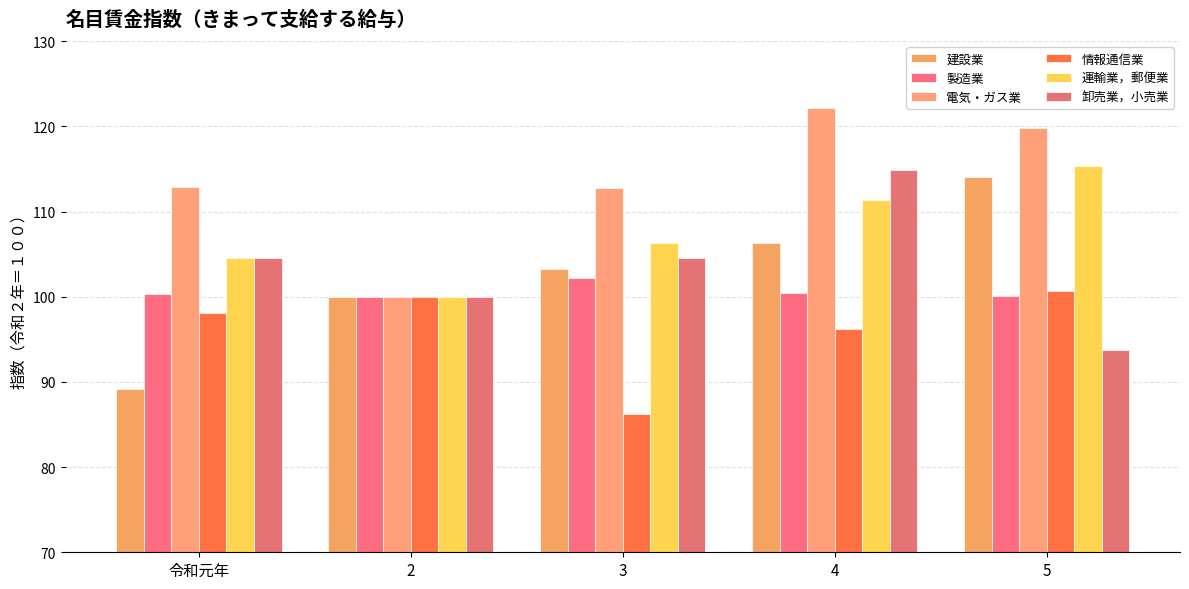

The 情報通信業 series shows 100.0 at 2. True or false?

True